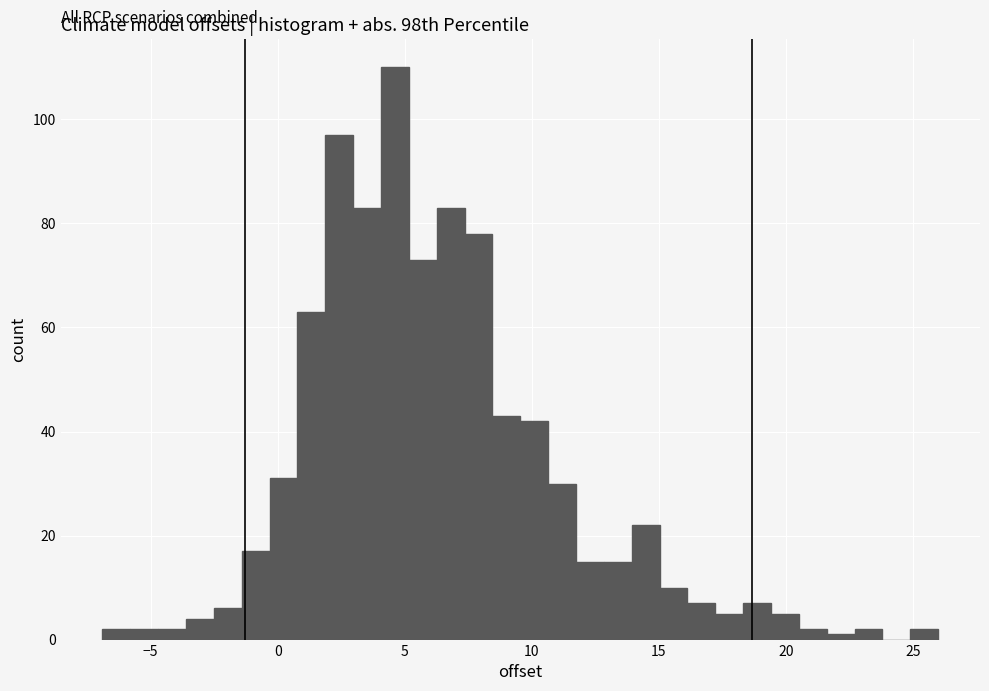

Read against the x-axis, roughly where is the centre of the tallest bar?

4.5